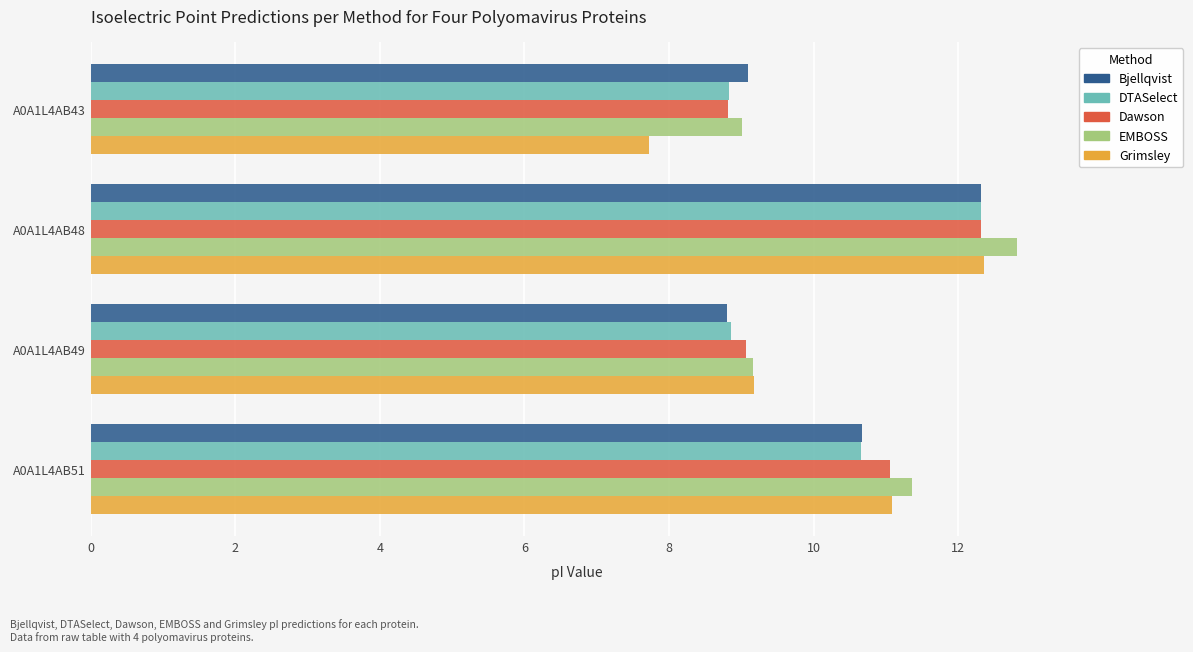

The EMBOSS series shows 9.0 at A0A1L4AB43. True or false?

True